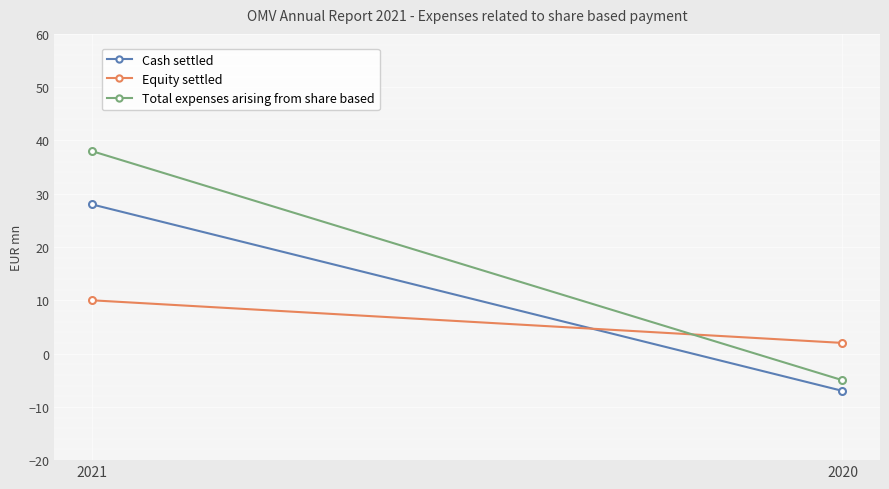

How many values in the Cash settled series are below 28?

1